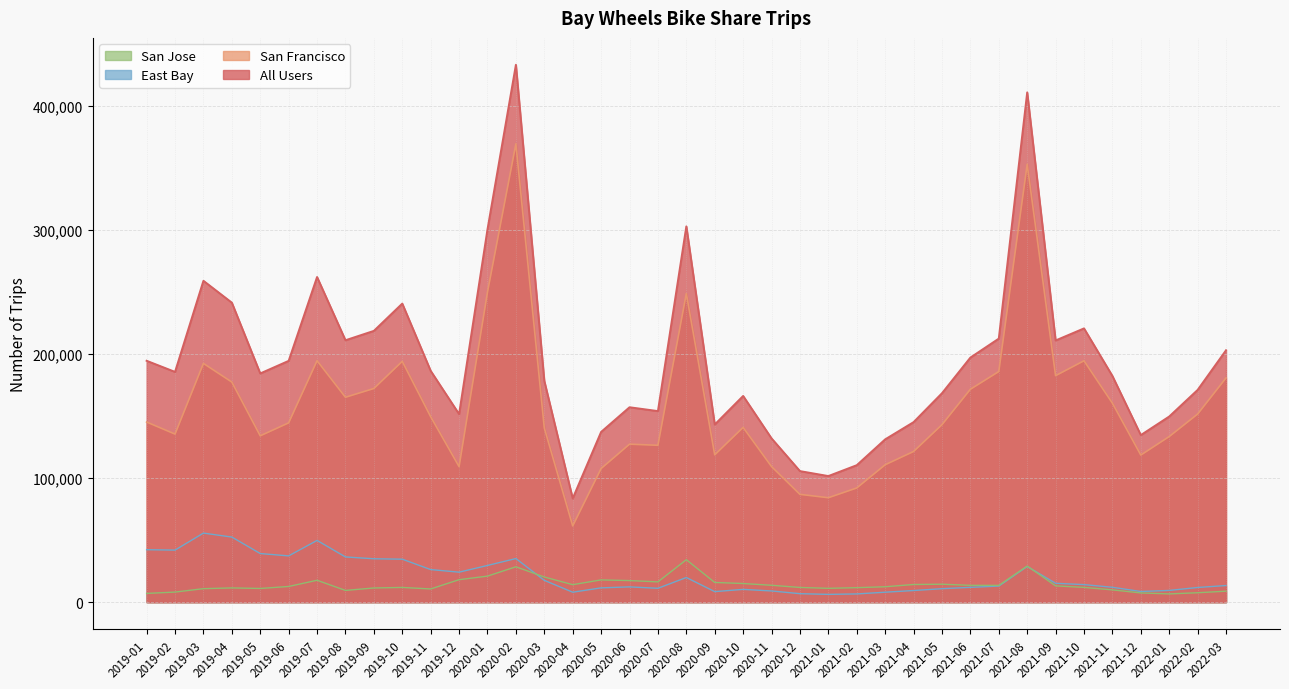

At which label is All Users closest to 258487?

2019-03